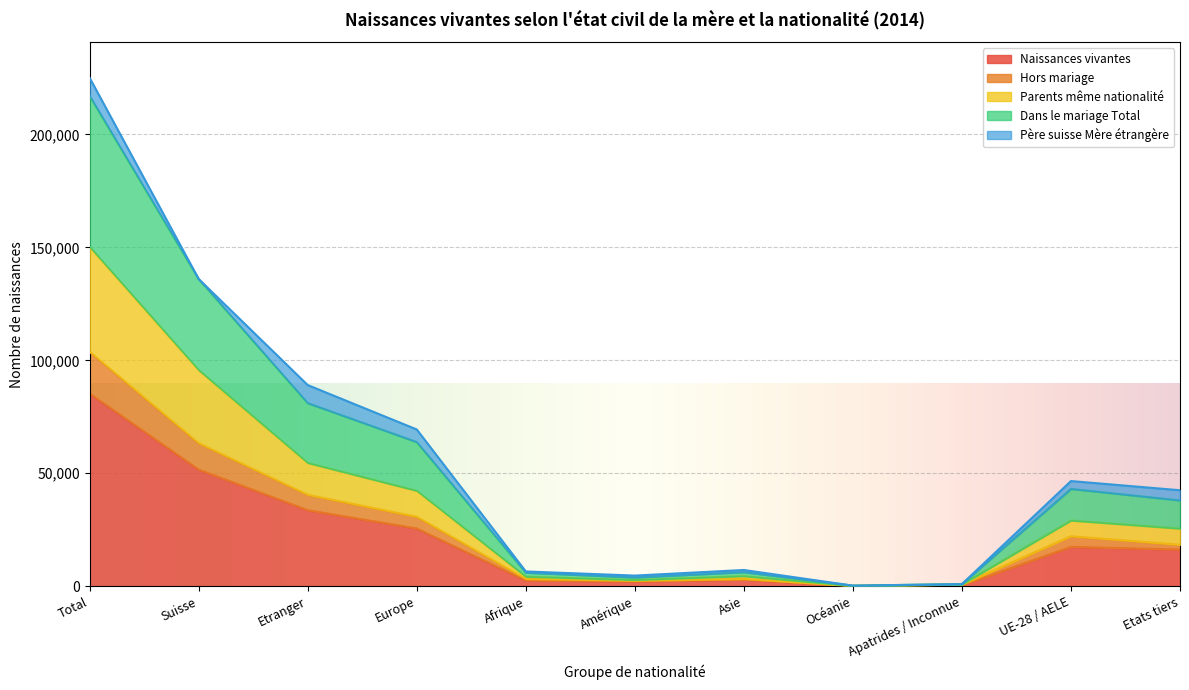

True or false: Hors mariage has more than 0 points higher than both neighbors.

True